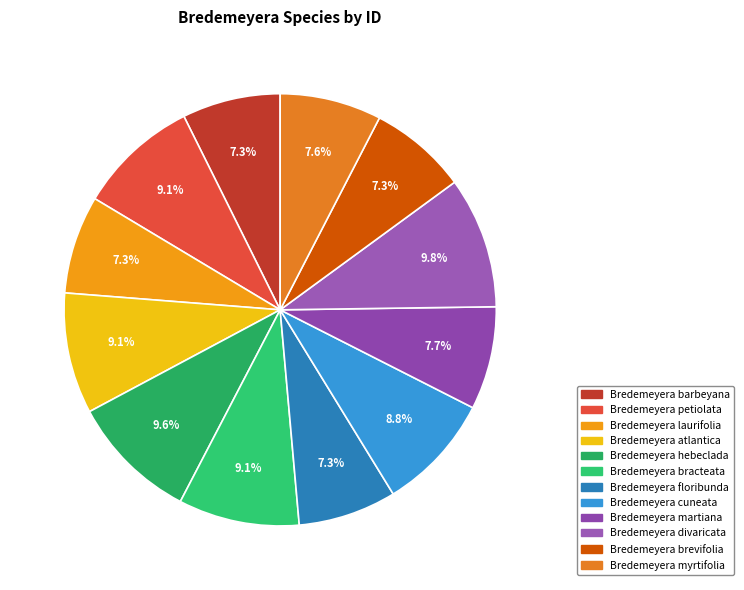

Is the sum of Bredemeyera laurifolia and Bredemeyera myrtifolia greater than half?

No